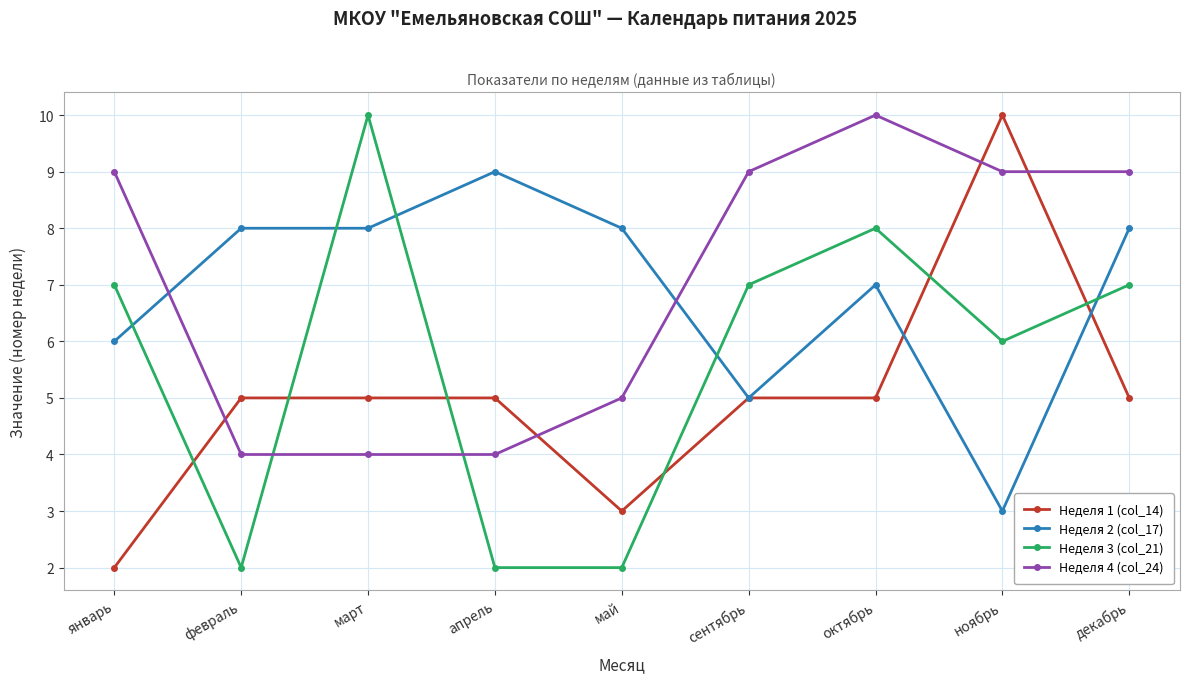

Is it true that Неделя 4 (col_24) equals 3 at декабрь?

False